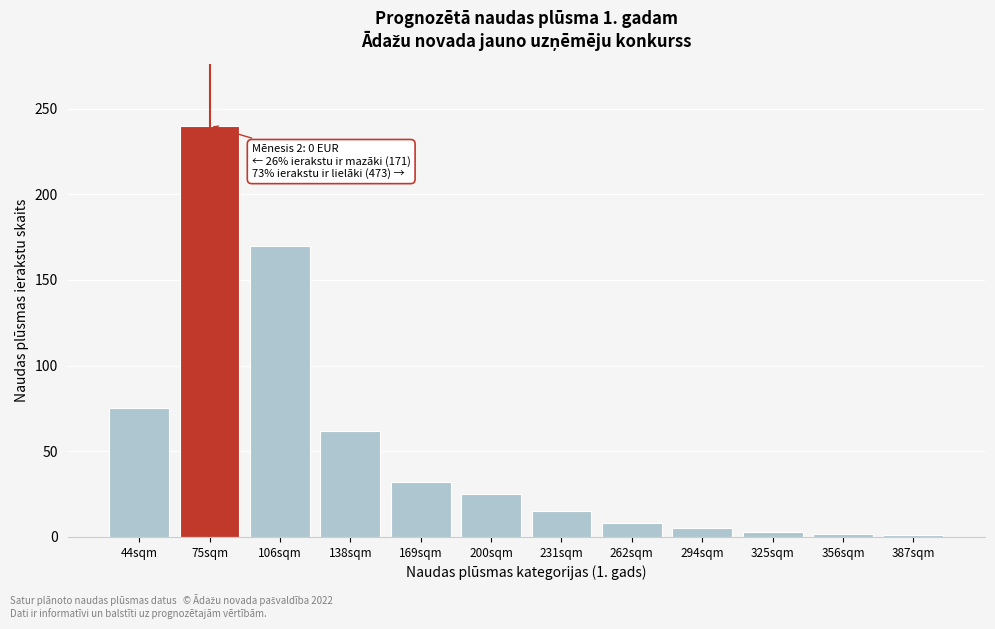

The value at 231sqm is 15. True or false?

True